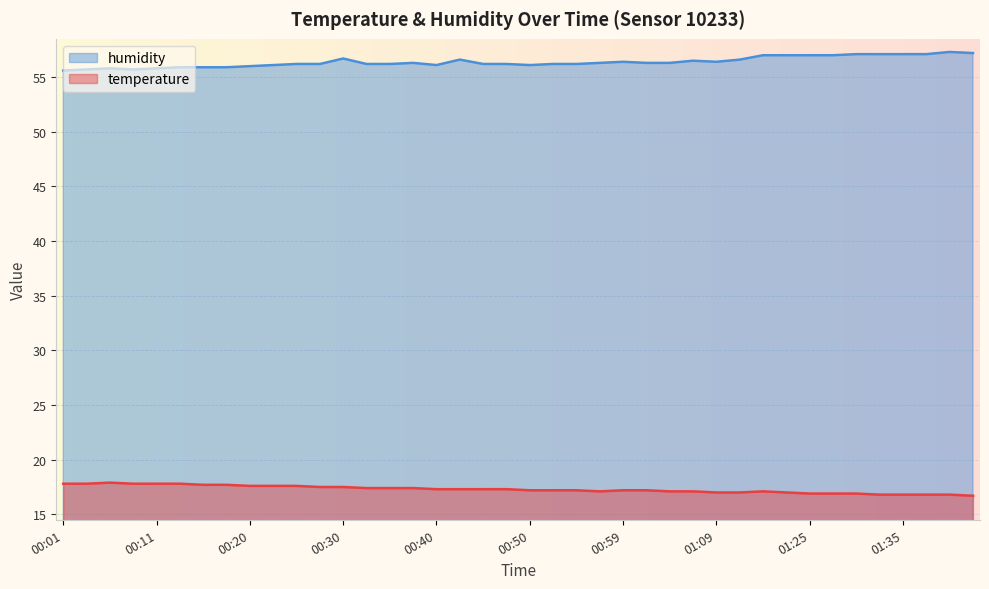

Reading left to right, extract all data points from this chart.

temperature: 00:01=17.8	00:03=17.8	00:06=17.9	00:08=17.8	00:11=17.8	00:13=17.8	00:16=17.7	00:18=17.7	00:20=17.6	00:23=17.6	00:25=17.6	00:28=17.5	00:30=17.5	00:33=17.4	00:35=17.4	00:37=17.4	00:40=17.3	00:42=17.3	00:45=17.3	00:47=17.3	00:50=17.2	00:52=17.2	00:55=17.2	00:57=17.1	00:59=17.2	01:02=17.2	01:04=17.1	01:07=17.1	01:09=17.0	01:12=17.0	01:14=17.1	01:22=17.0	01:25=16.9	01:27=16.9	01:30=16.9	01:32=16.8	01:35=16.8	01:37=16.8	01:40=16.8	01:42=16.7
humidity: 00:01=55.6	00:03=55.7	00:06=55.8	00:08=55.7	00:11=55.8	00:13=55.9	00:16=55.9	00:18=55.9	00:20=56.0	00:23=56.1	00:25=56.2	00:28=56.2	00:30=56.7	00:33=56.2	00:35=56.2	00:37=56.3	00:40=56.1	00:42=56.6	00:45=56.2	00:47=56.2	00:50=56.1	00:52=56.2	00:55=56.2	00:57=56.3	00:59=56.4	01:02=56.3	01:04=56.3	01:07=56.5	01:09=56.4	01:12=56.6	01:14=57.0	01:22=57.0	01:25=57.0	01:27=57.0	01:30=57.1	01:32=57.1	01:35=57.1	01:37=57.1	01:40=57.3	01:42=57.2